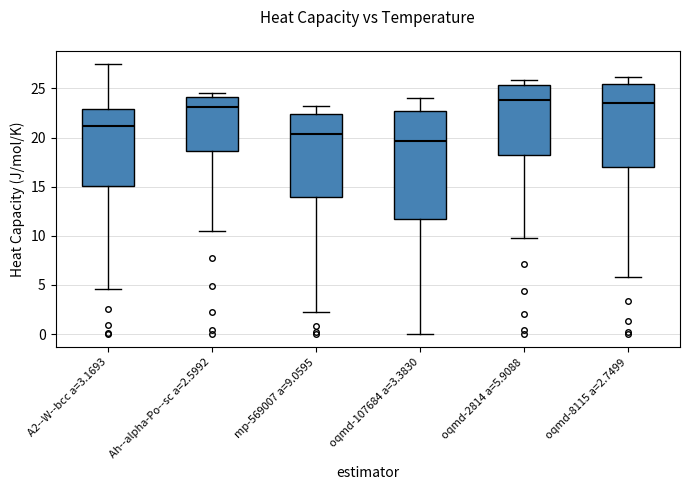

Which box is the tallest, from its lower edge to its upper edge?

oqmd-107684 a=3.3830